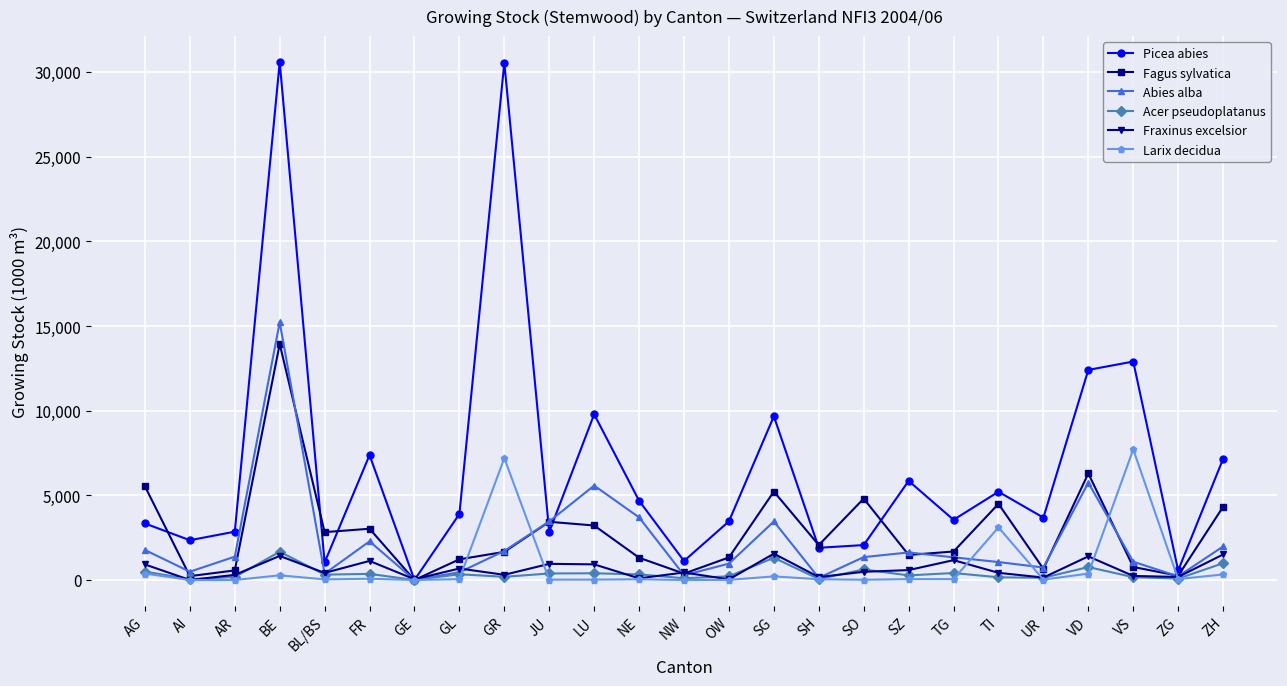

Where does the Larix decidua series first go above 49?

AG